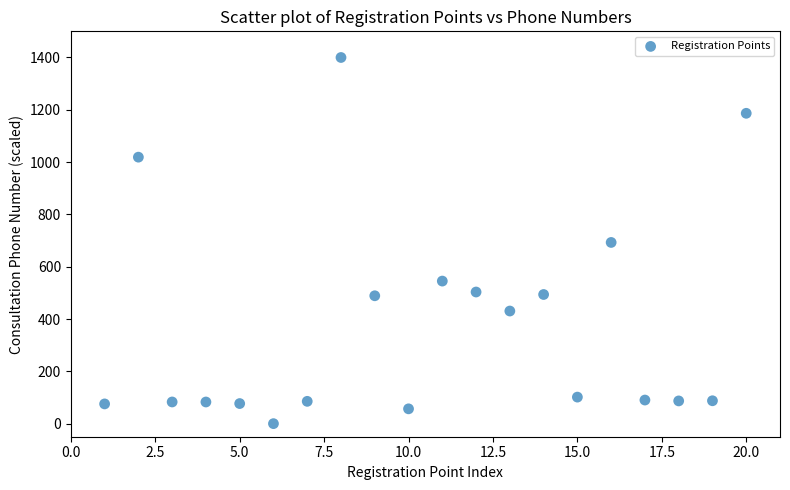

What is the range of X values (max minus min)?

19.0